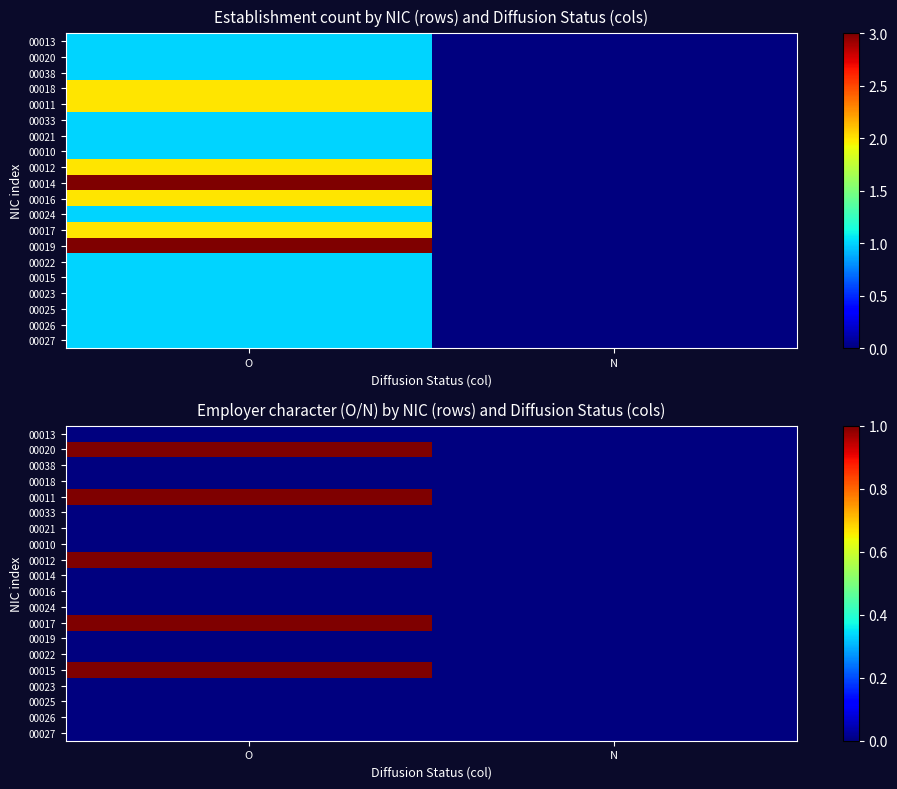

At how many categories does at least one series exceed 0?

1